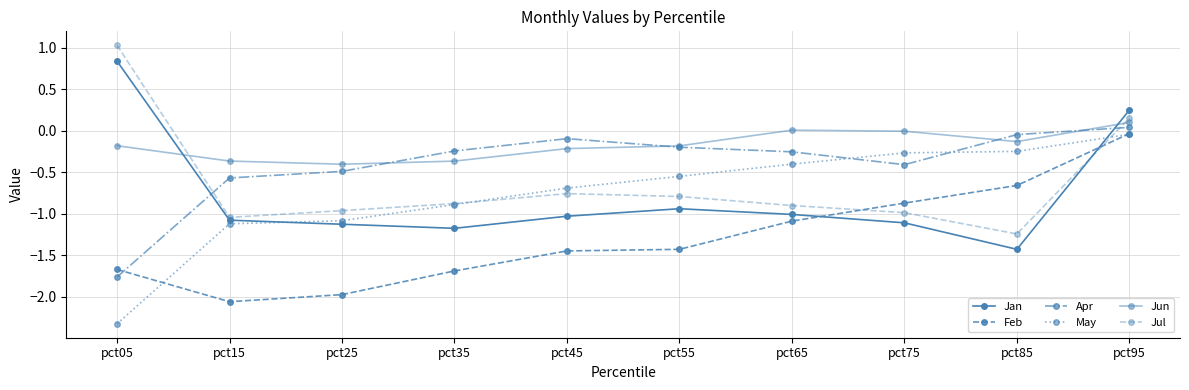

At how many categories does at least one series exceed 0?

3